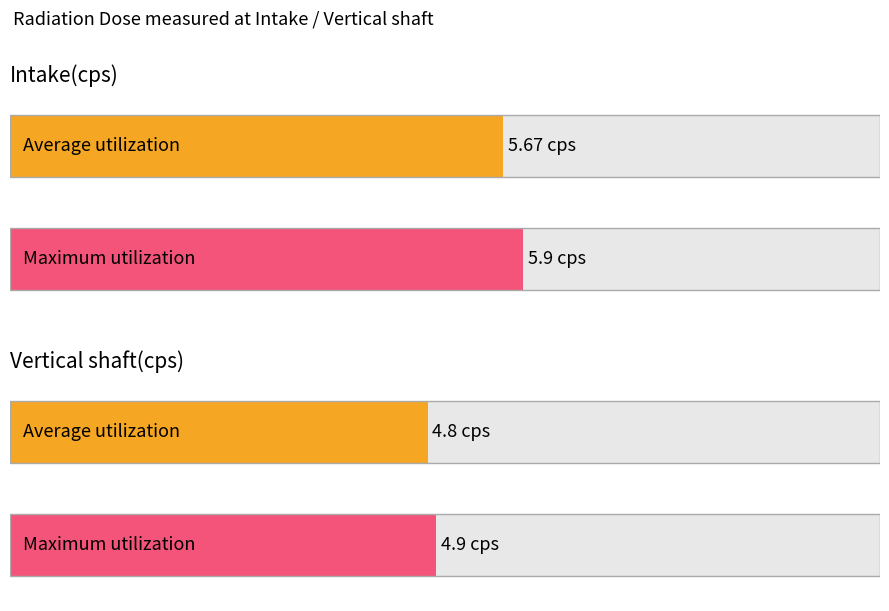

What is the greatest value displayed?

5.9